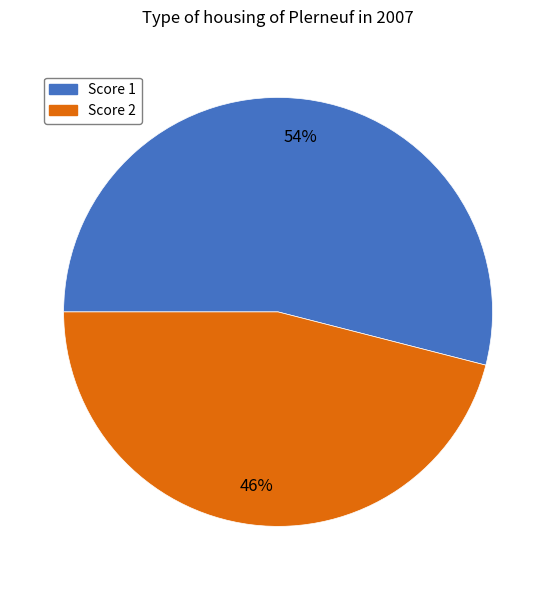

Does any single category account for the majority?

Yes